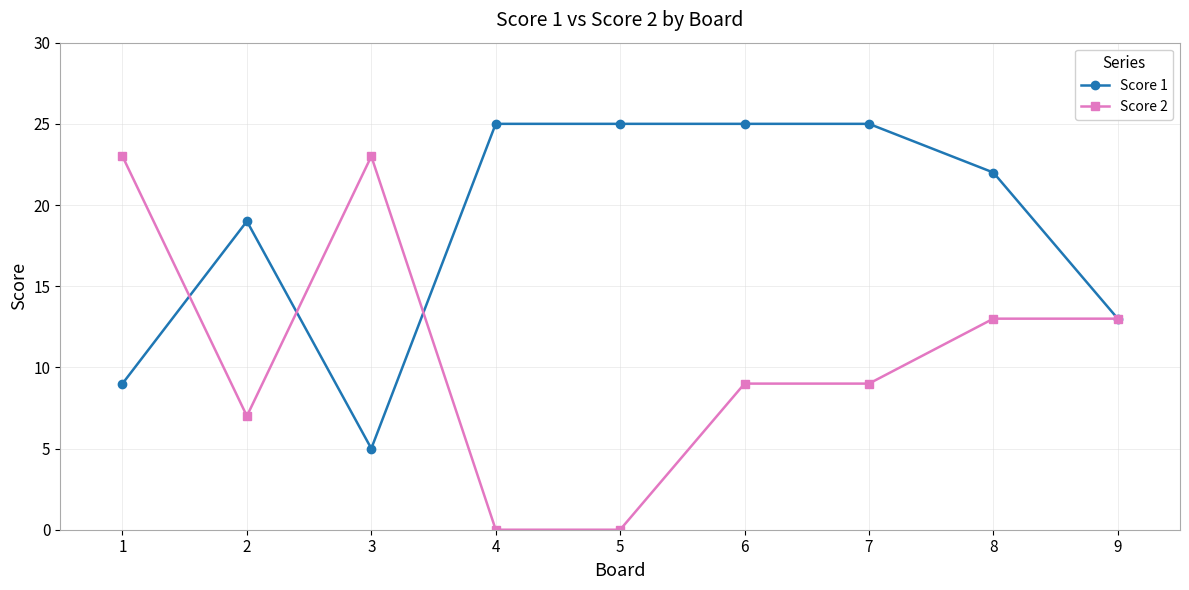

True or false: Score 2 and Score 1 intersect in this chart.

True